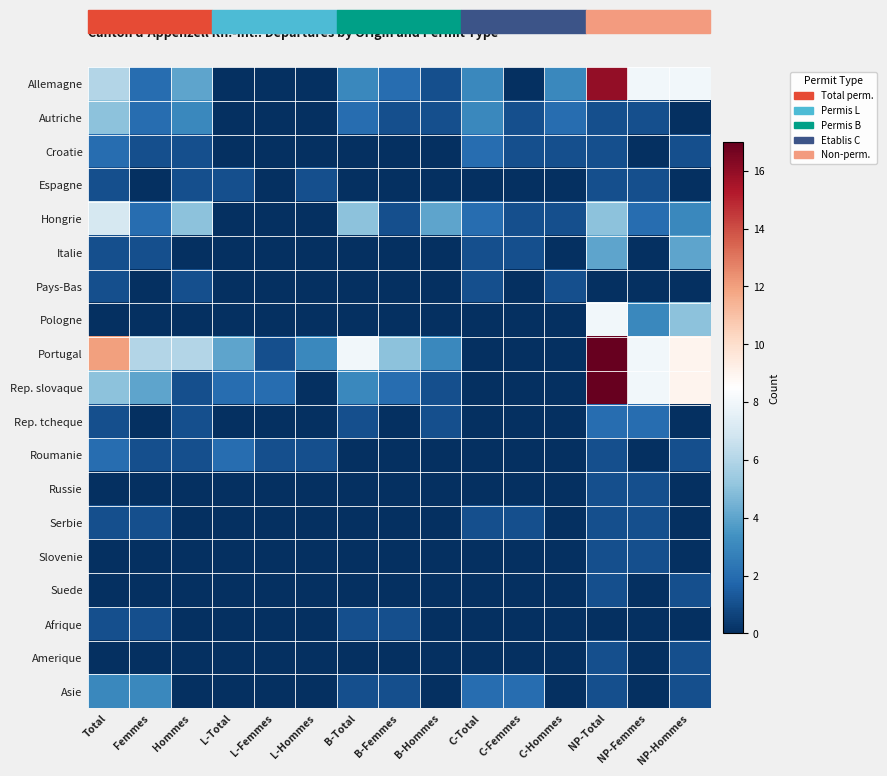

What is the difference between the highest and lowest values at C-Hommes?

3